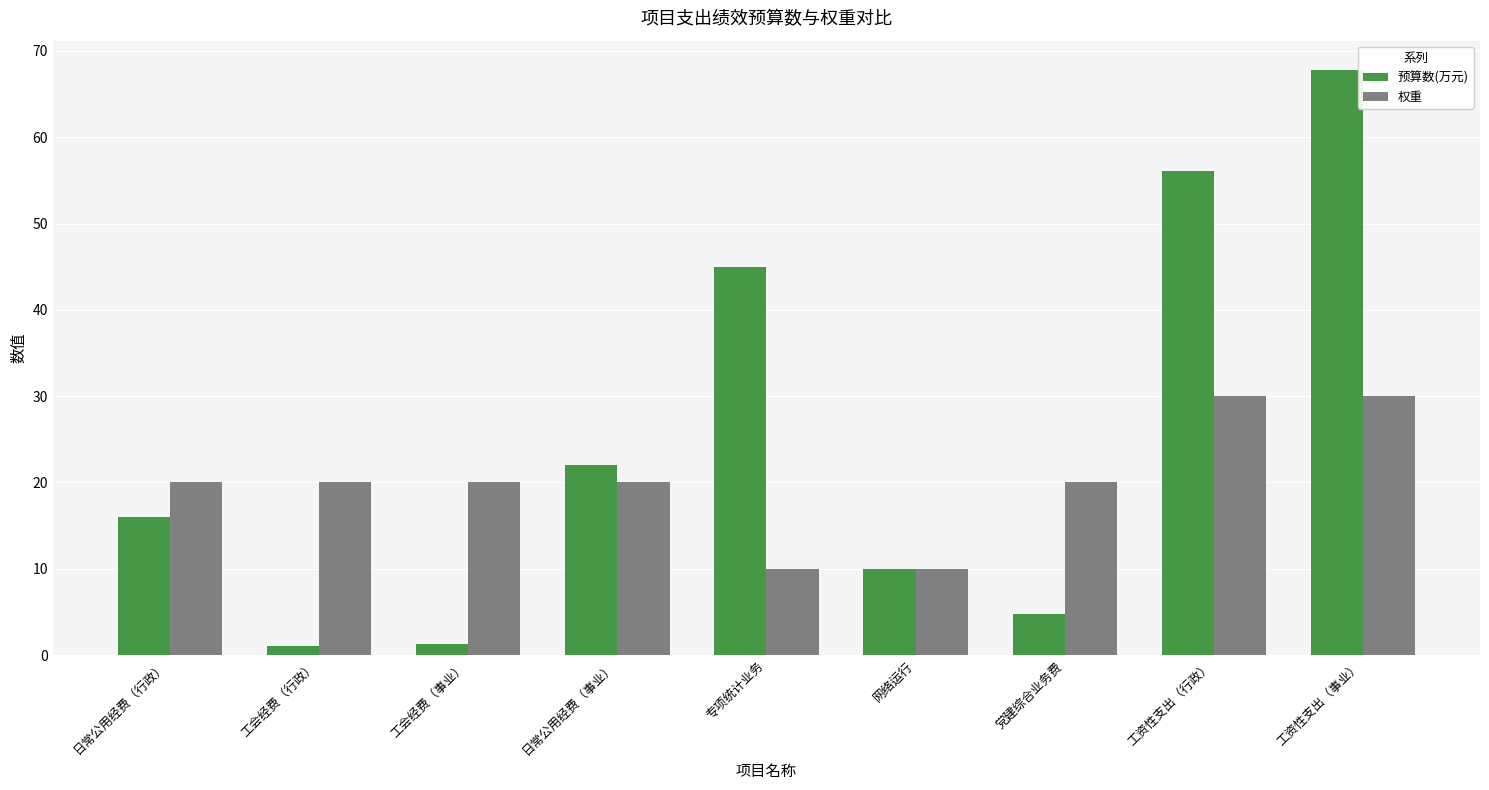

True or false: 预算数(万元) has a value of 16.5 at 网络运行.

False